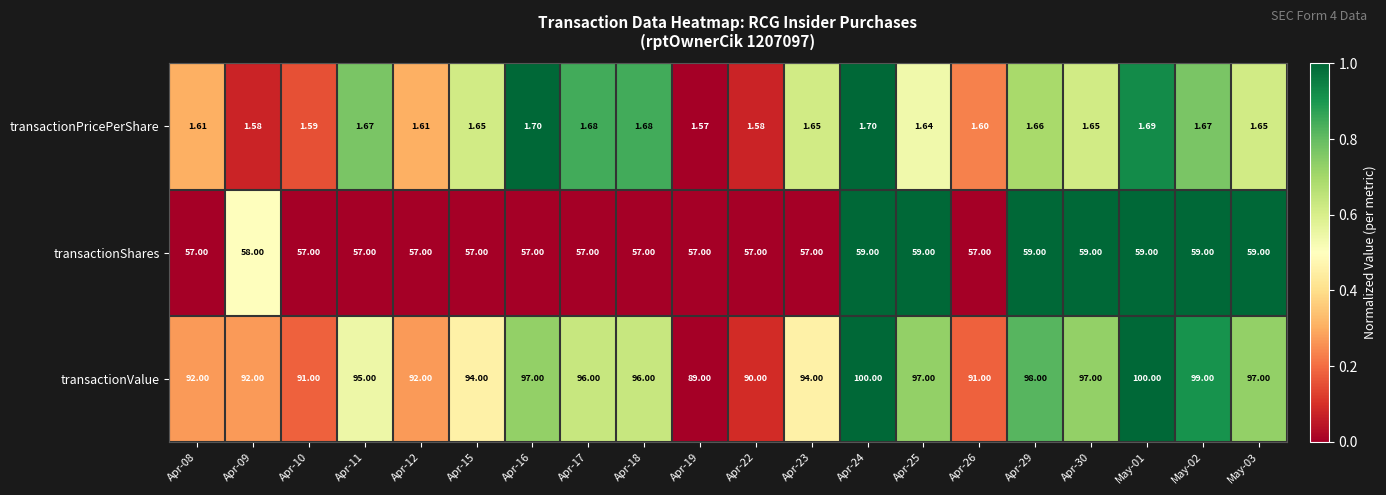

Between Apr-29 and May-01, which series saw the biggest shift?

transactionValue